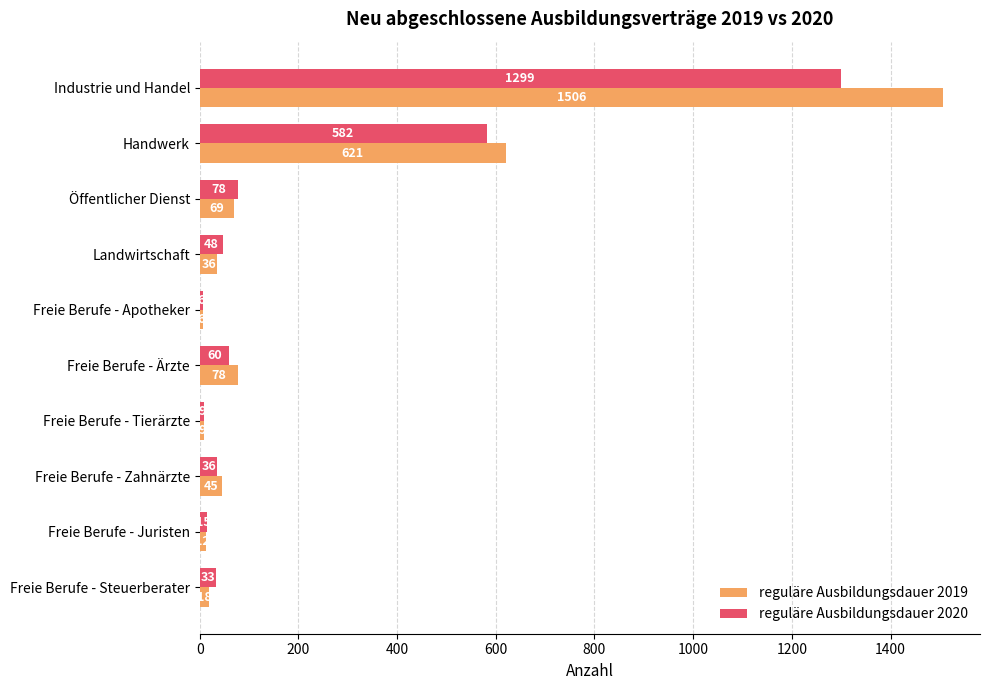

What is the average value of the reguläre Ausbildungsdauer 2020 series?

217